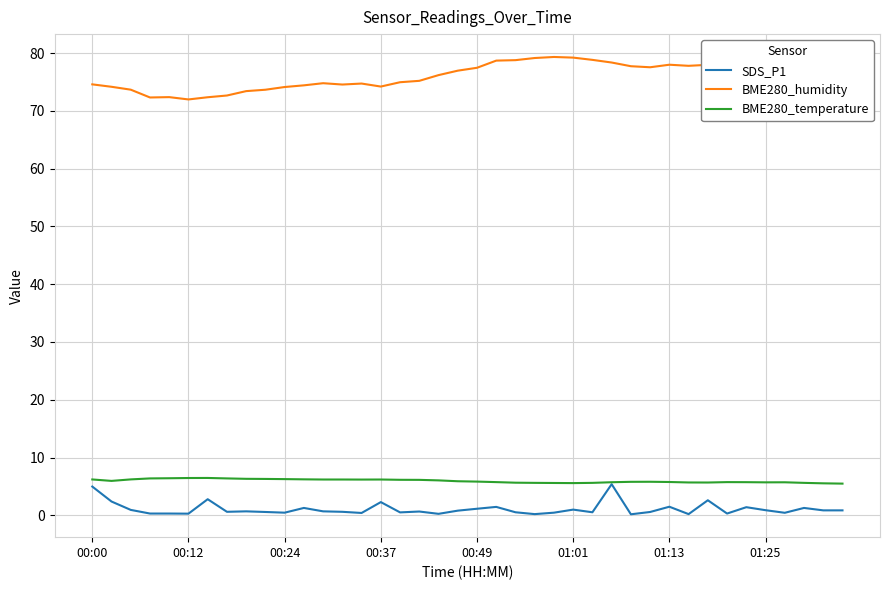

What is the minimum value for BME280_humidity?

72.0